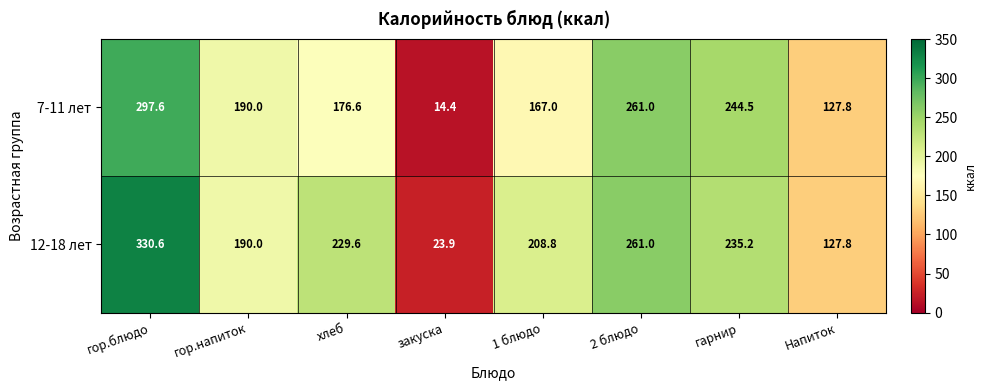

What is the total value across all series at Напиток?

255.6